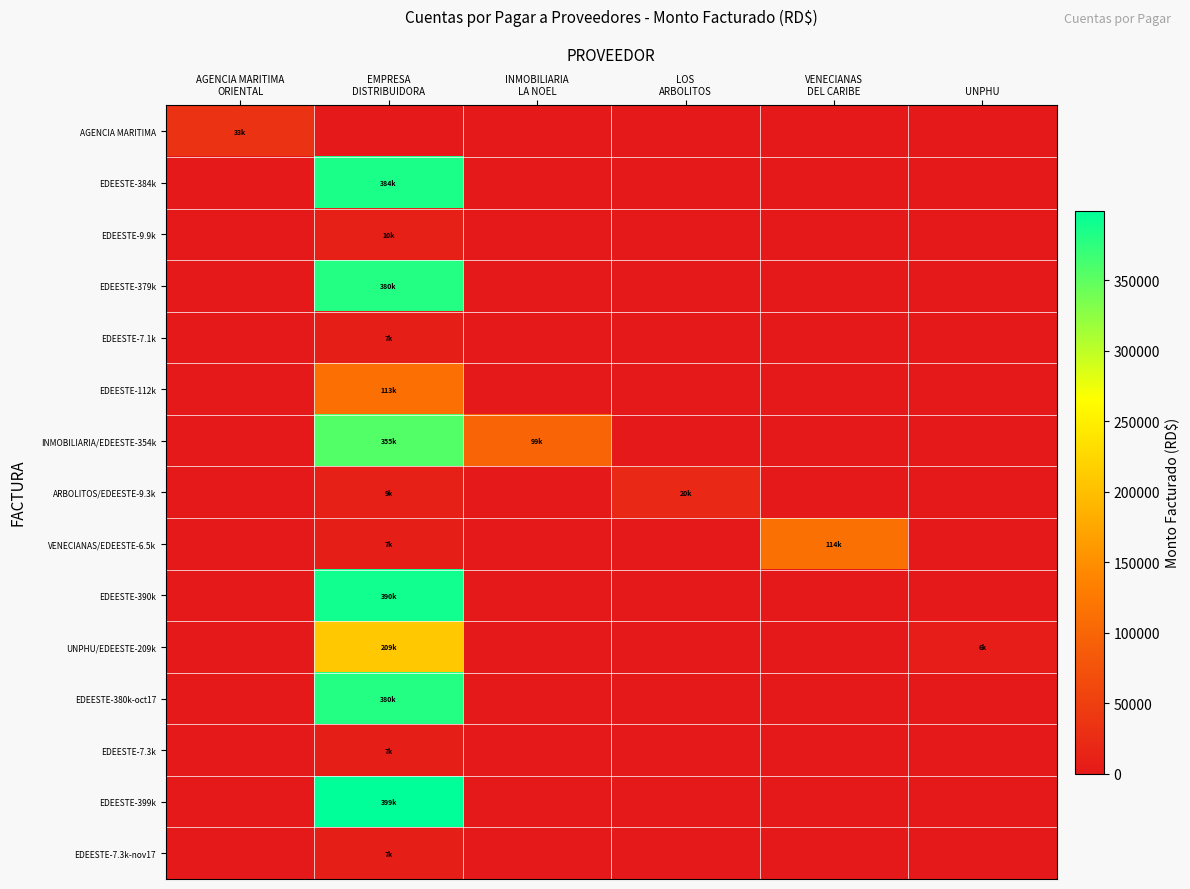

Which category has the lowest value across all series?

EMPRESA
DISTRIBUIDORA